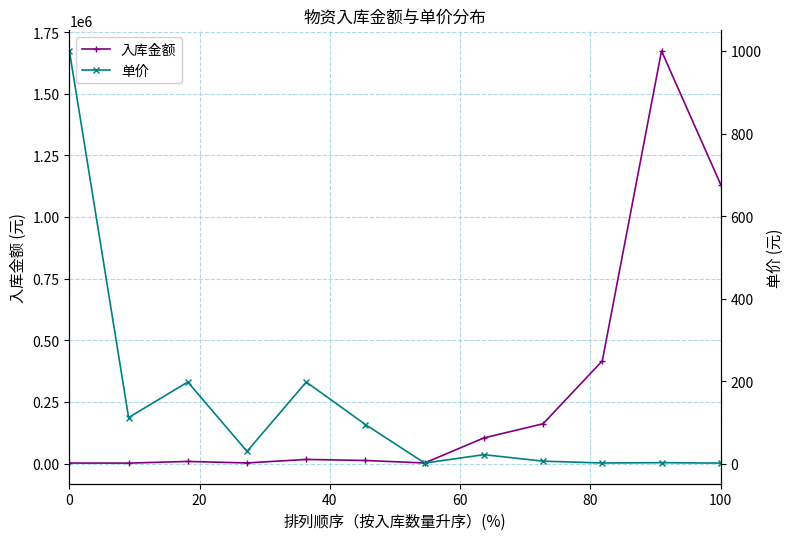

Which series has the largest total across all categories?

入库金额